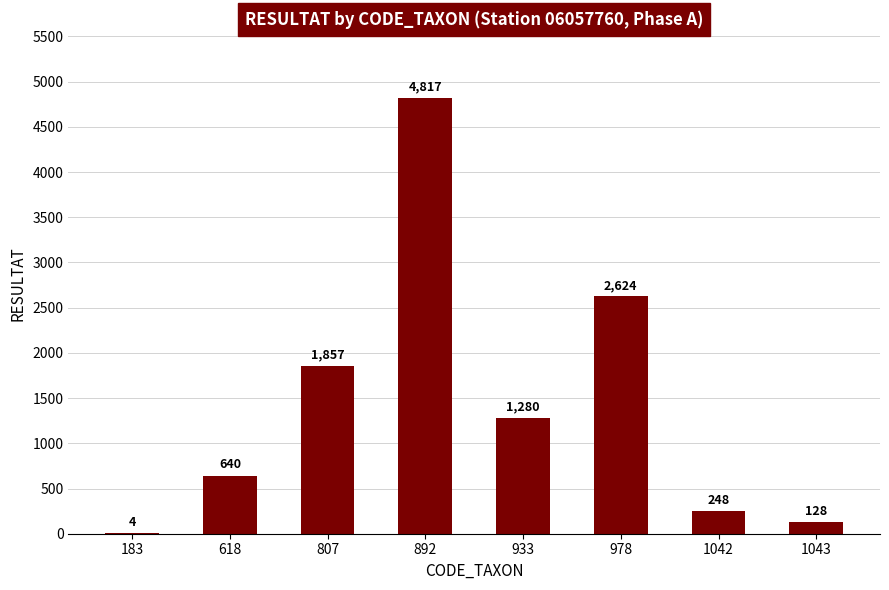

Approximately how many times larger is the value at 1042 compared to 892?

0.1